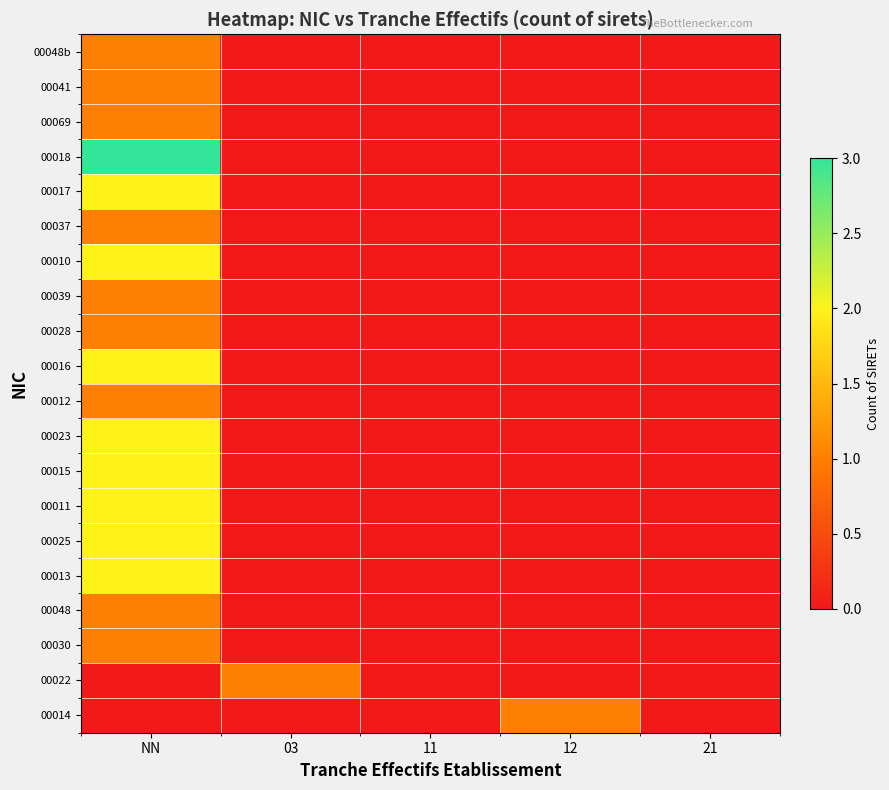

What is the difference between the highest and lowest values at NN?

3